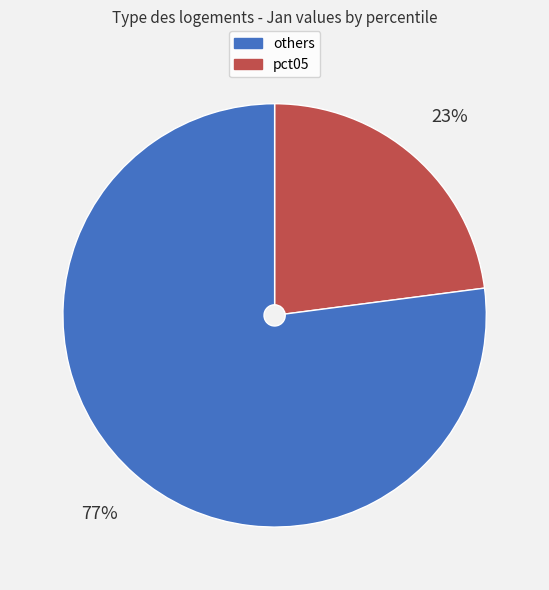

Is there a majority slice in this chart?

Yes